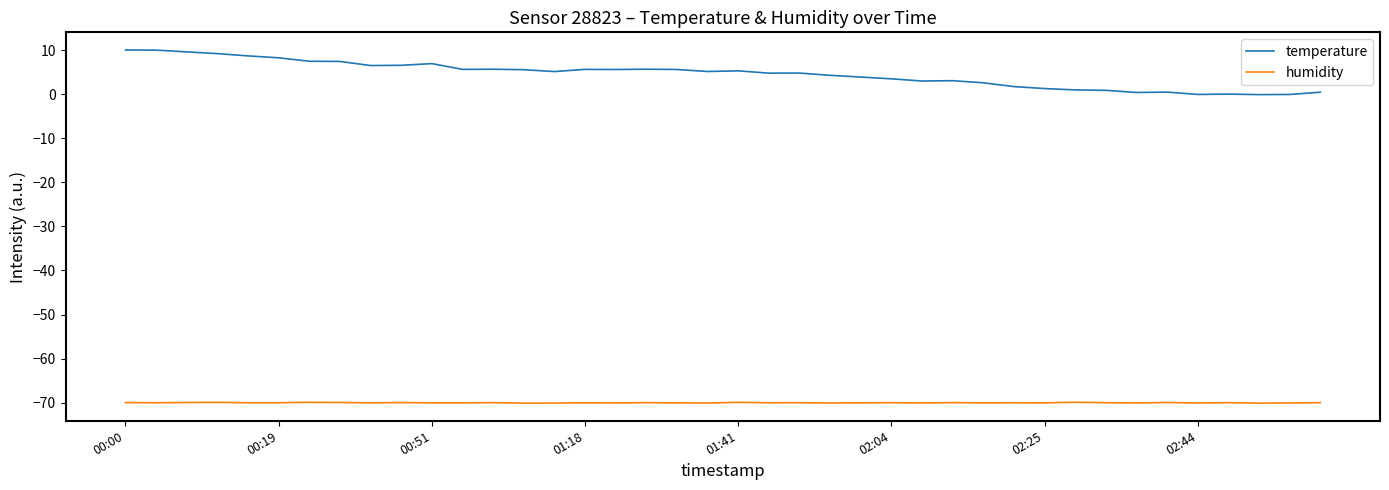

What is the highest value of the temperature series?

10.0